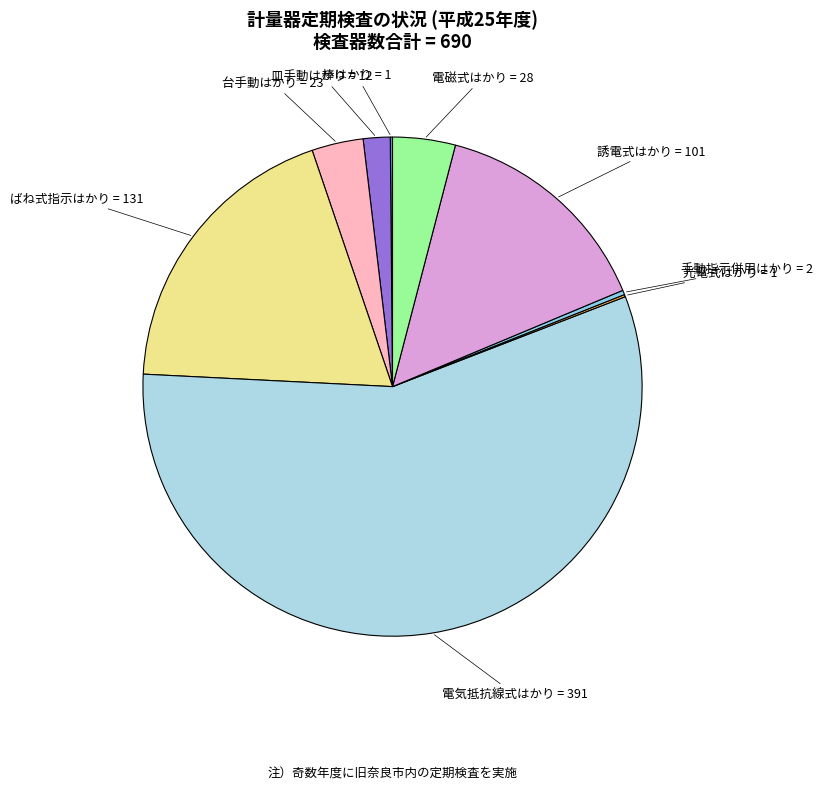

The 電磁式はかり = 28 slice represents 4% of the pie. True or false?

True